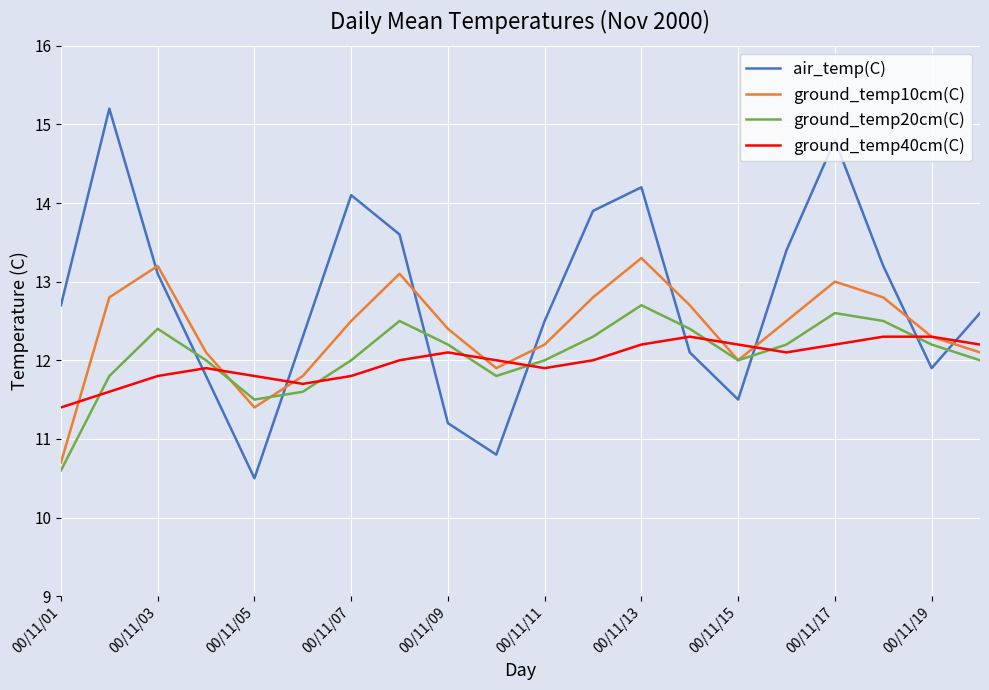

Which series ends up on top after the final intersection of air_temp(C) and ground_temp10cm(C)?

air_temp(C)